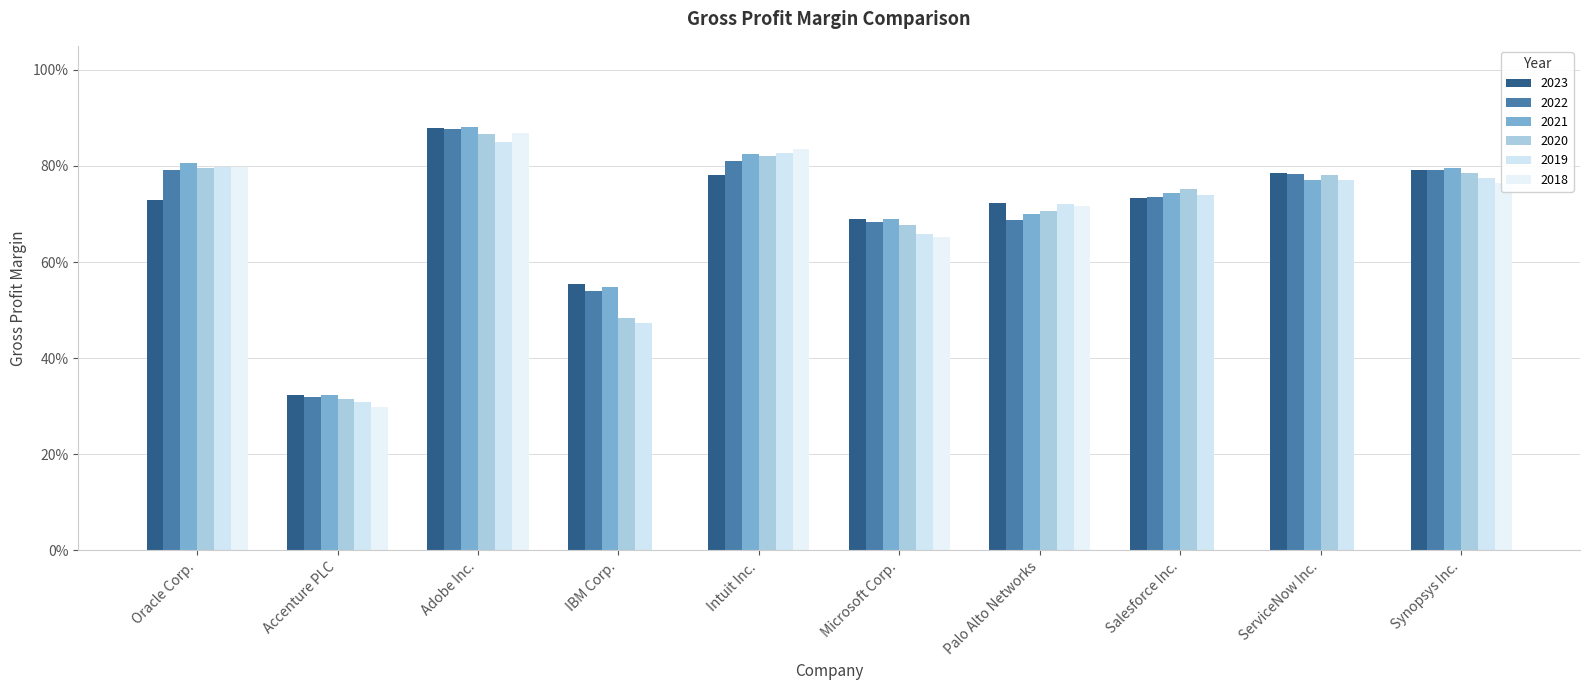

What is the minimum value for 2019?

0.3